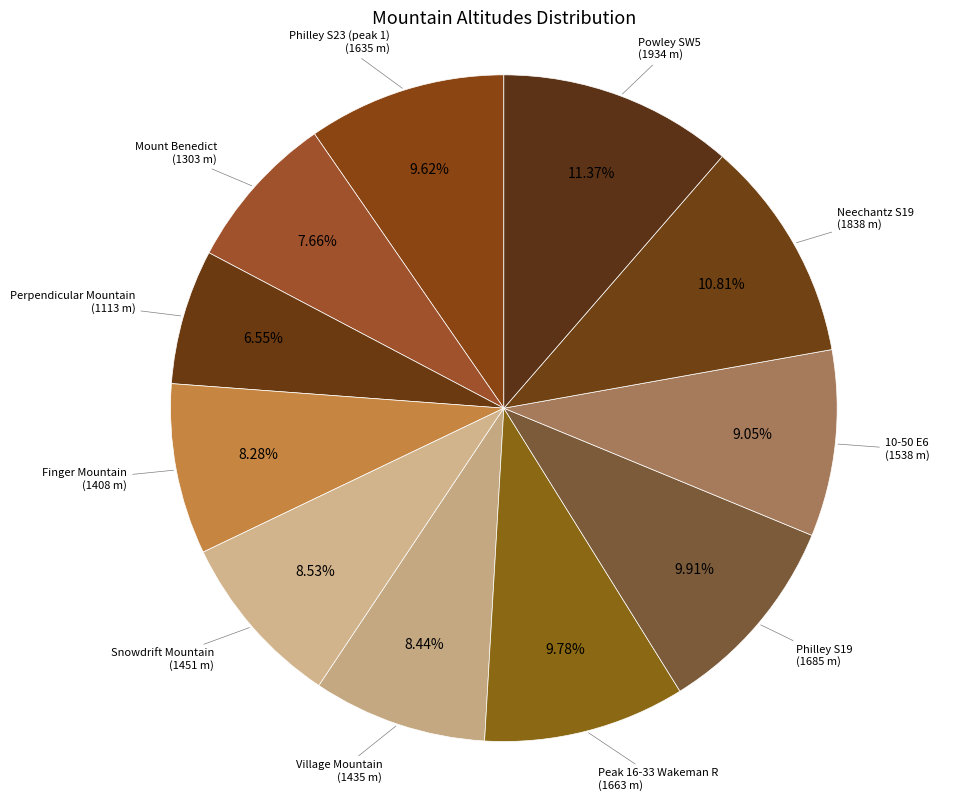

Which slice is the largest?

Powley SW5